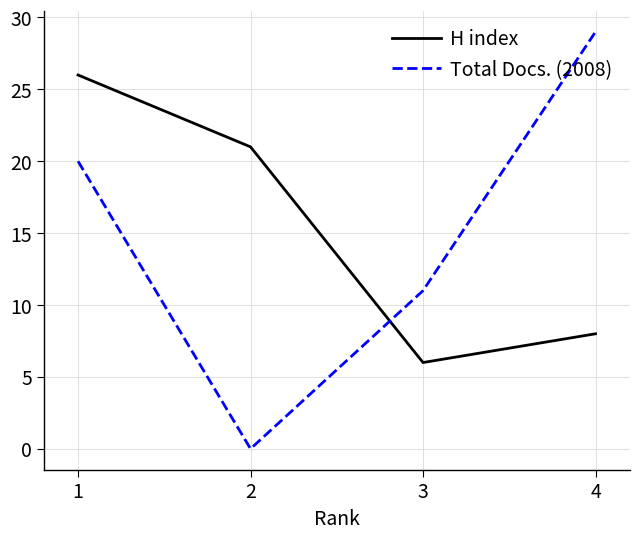

At which category does Total Docs. (2008) reach its first local valley?

2